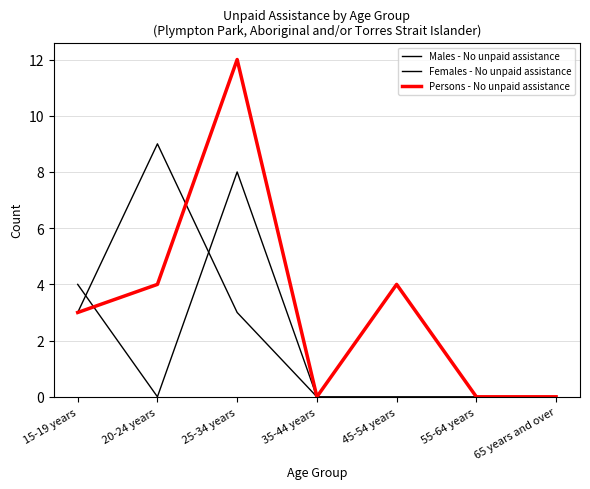

What is the highest value of the Females - No unpaid assistance series?

9